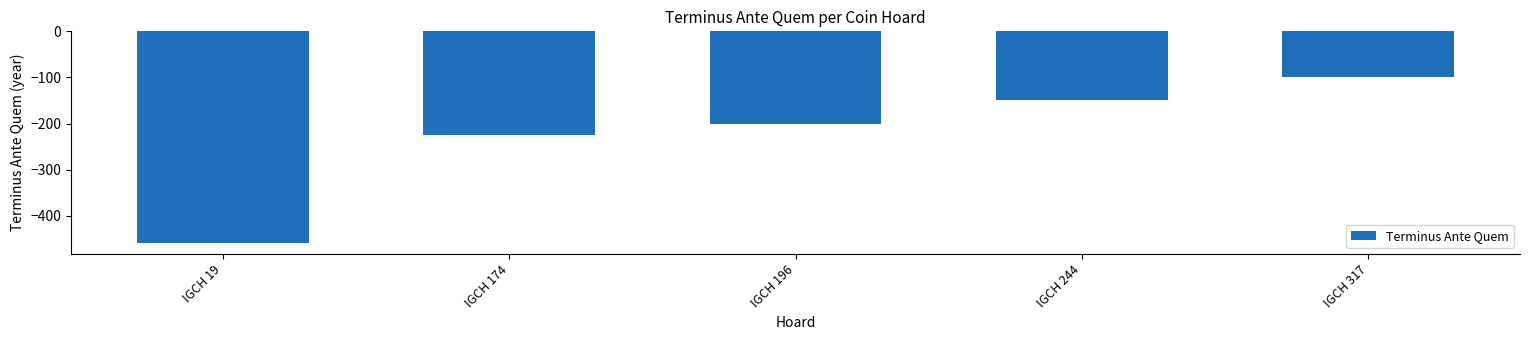

Which has a higher value, IGCH 19 or IGCH 244?

IGCH 244